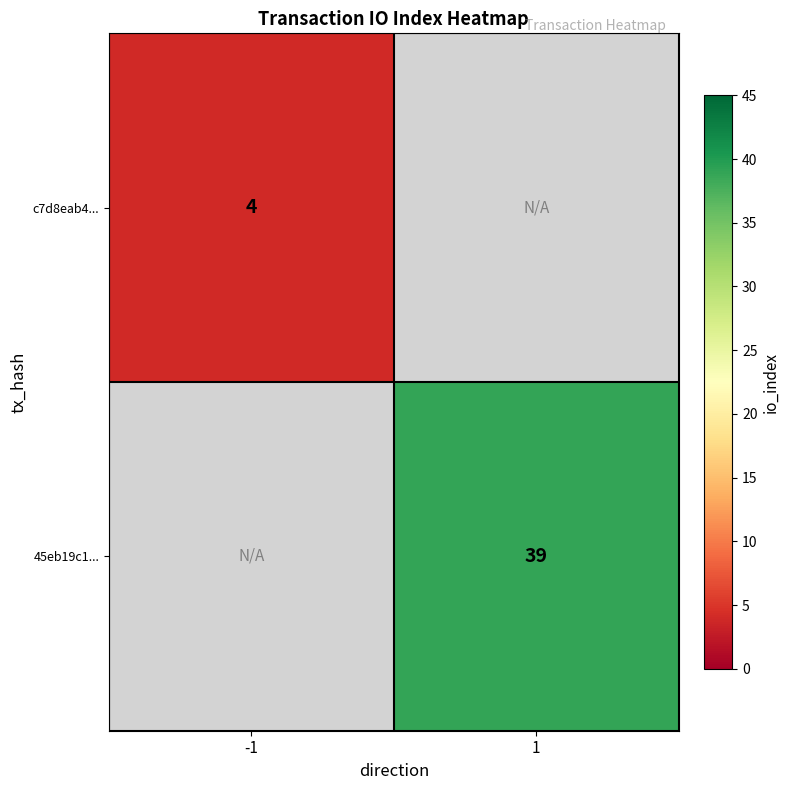

At how many categories does at least one series exceed 8?

1